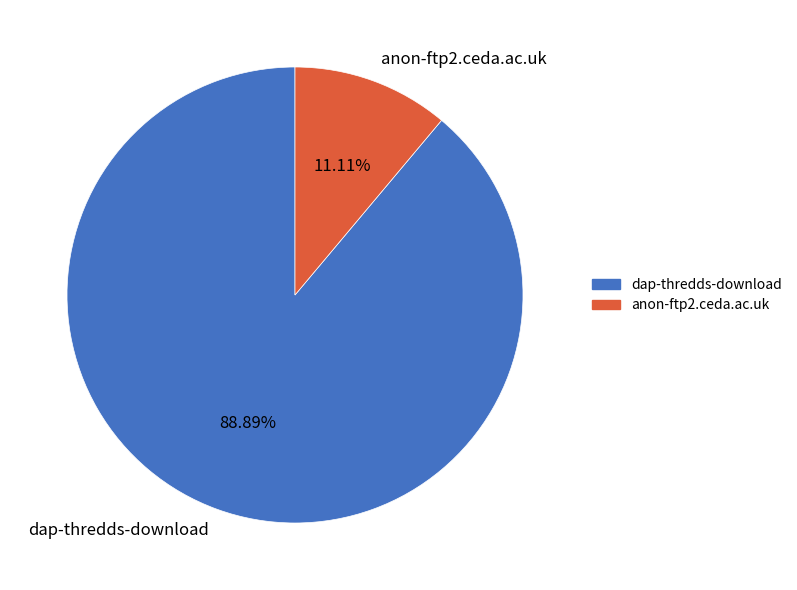

What is the majority slice?

dap-thredds-download